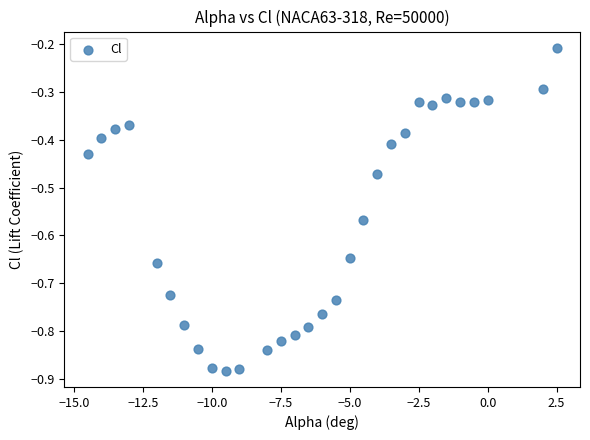

What is the range of Y values (max minus min)?

0.7